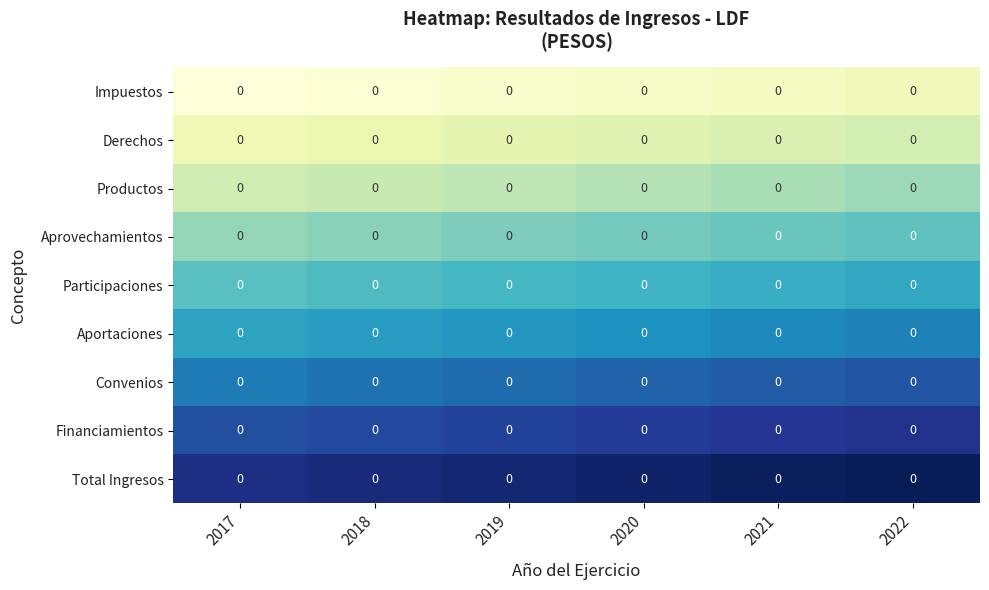

Count the number of data series in this chart.

9